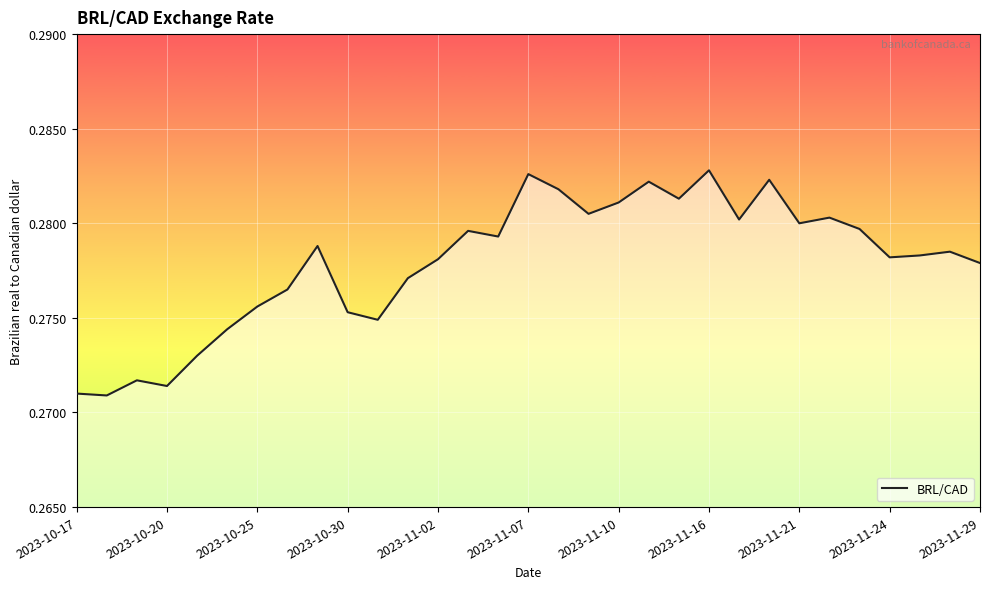

What is the value of the 7th point from the left?

0.3